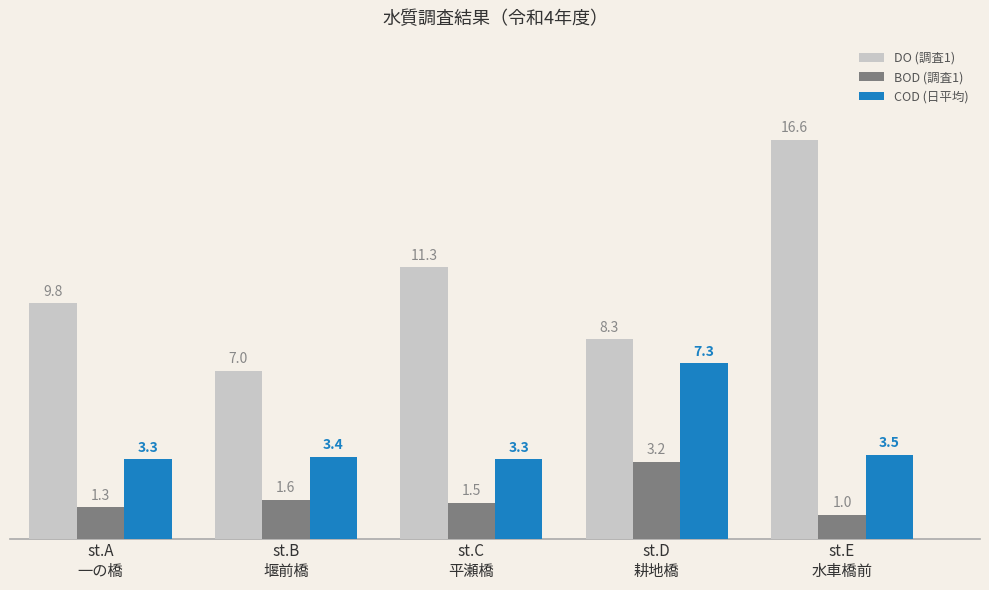

What is the difference between the BOD (調査1) values at st.D
耕地橋 and st.C
平瀬橋?

1.7